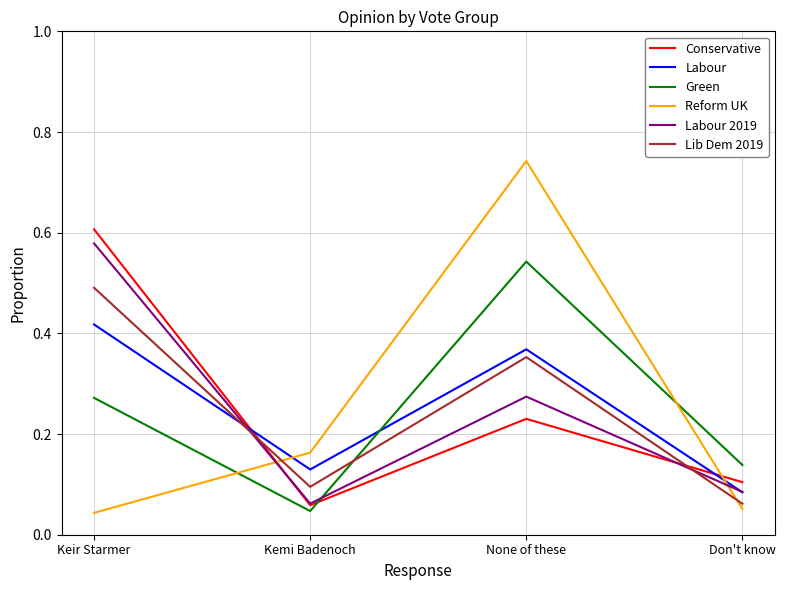

In Lib Dem 2019, how many points are lower than both neighbors (excluding endpoints)?

1